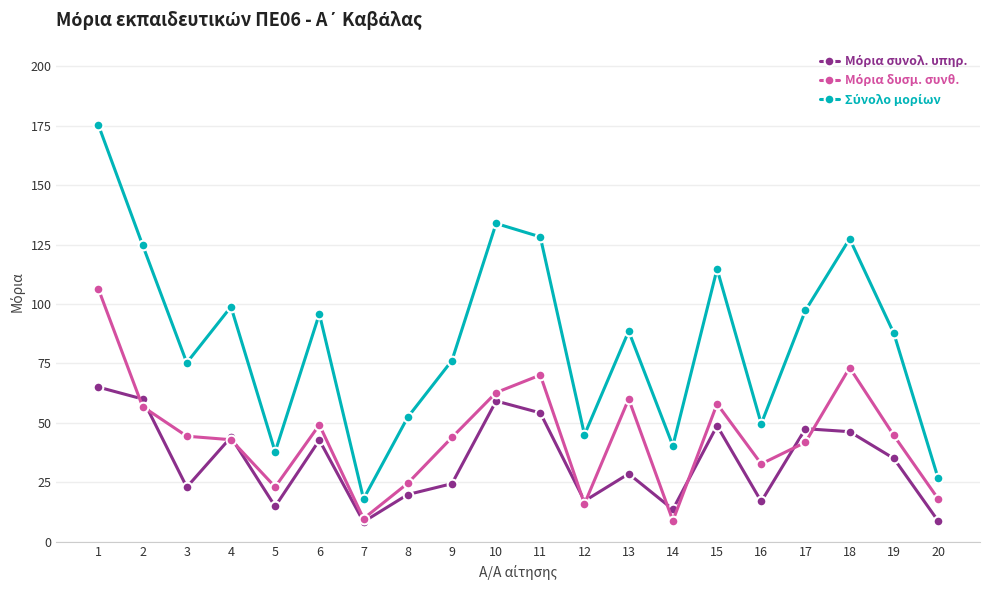

Count the number of data series in this chart.

3